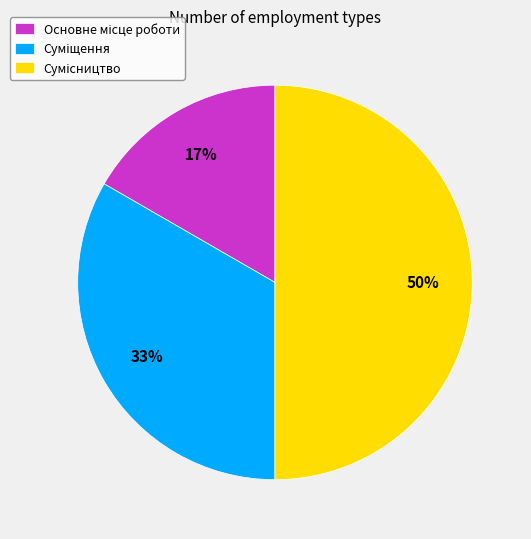

To the nearest percent, what is the average slice percentage?

33%